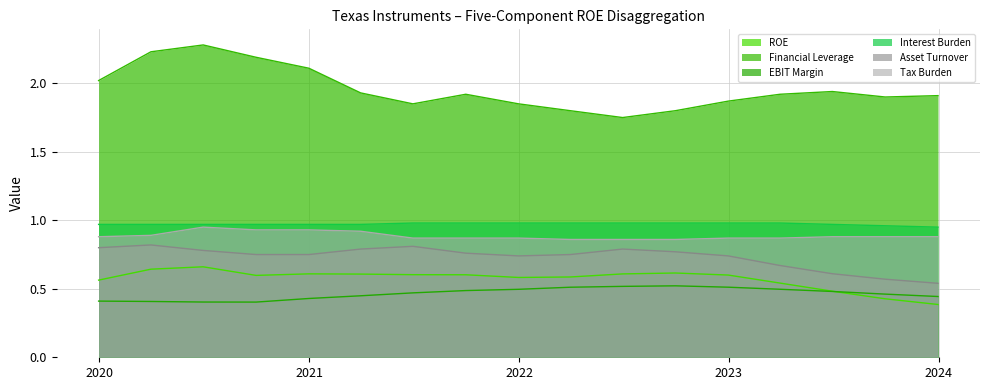

Does the chart have visible grid lines?

Yes